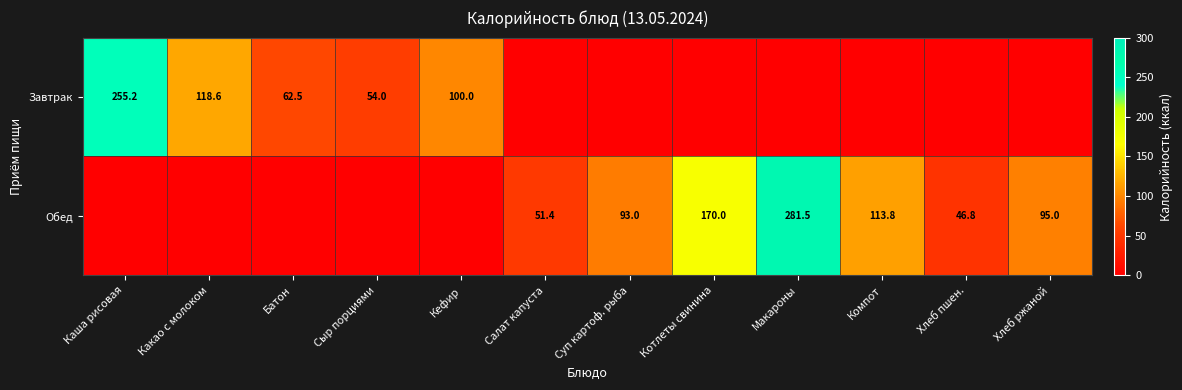

What is the difference between the Обед values at Салат капуста and Котлеты свинина?

118.6